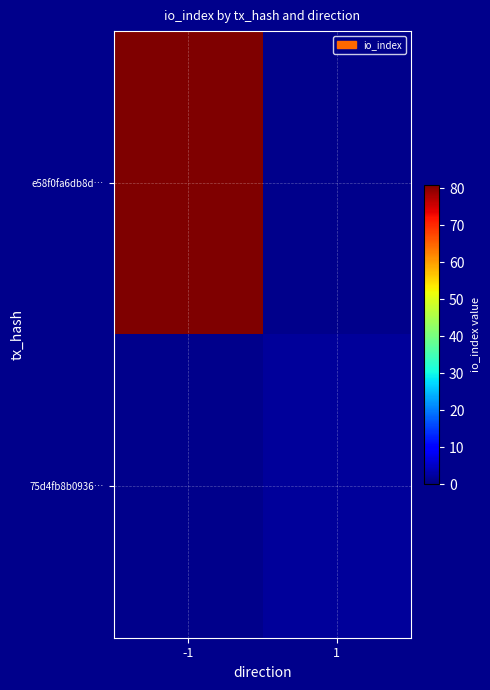

List the series in order of their overall mean, highest first.

e58f0fa6db8d…, 75d4fb8b0936…